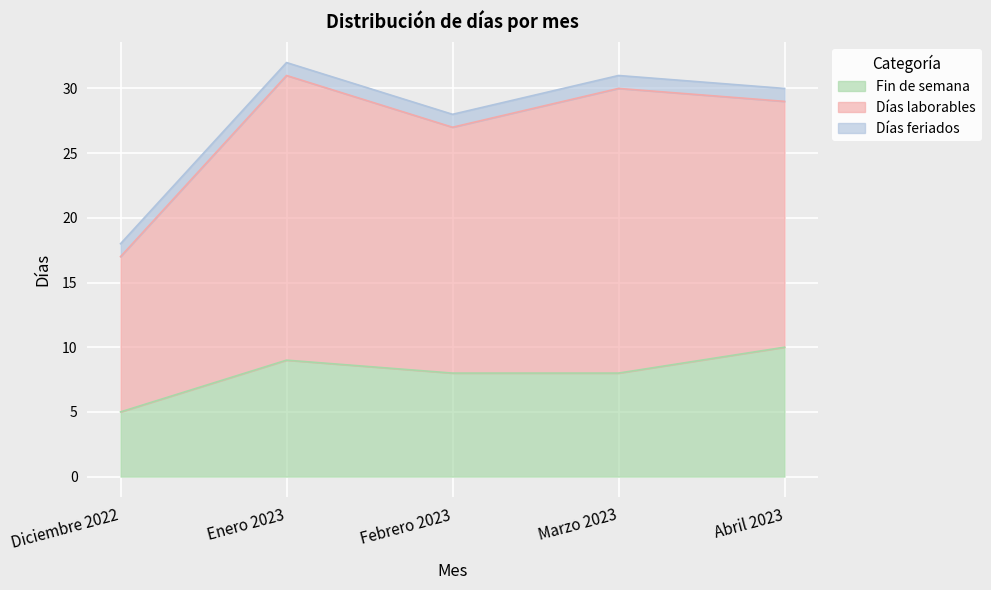

The Días laborables series shows 18 at Diciembre 2022. True or false?

False